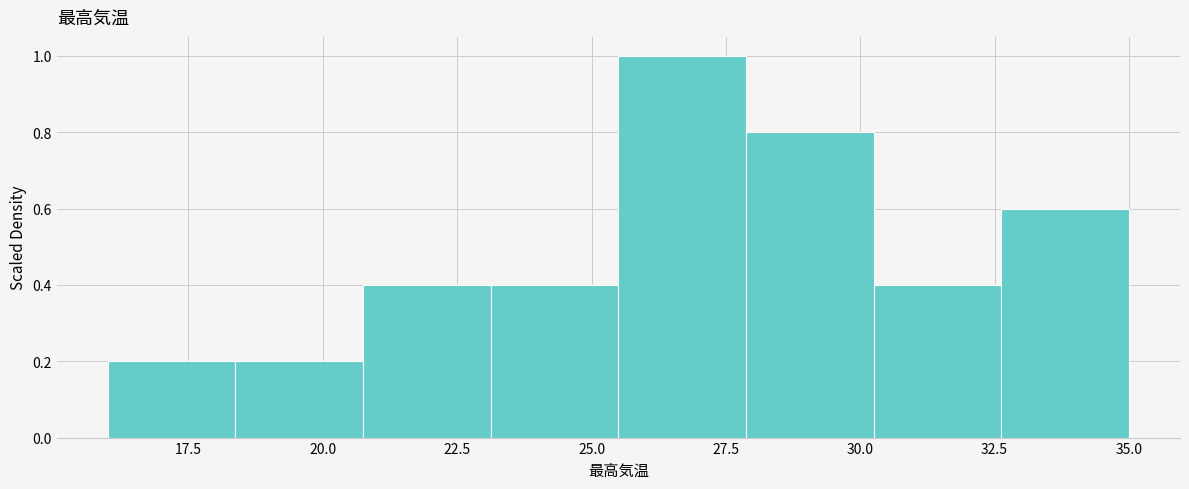

Reading left to right, list every bar in this chart as the range it spans on the x-axis followed by its height. Neither the bar edges nor the heights are printed on the chart, so give them approximately, as read against the axes.

16.0 to 18.5: 0.2
18.5 to 21.0: 0.2
21.0 to 23.0: 0.4
23.0 to 25.5: 0.4
25.5 to 28.0: 1.0
28.0 to 30.5: 0.8
30.5 to 32.5: 0.4
32.5 to 35.0: 0.6